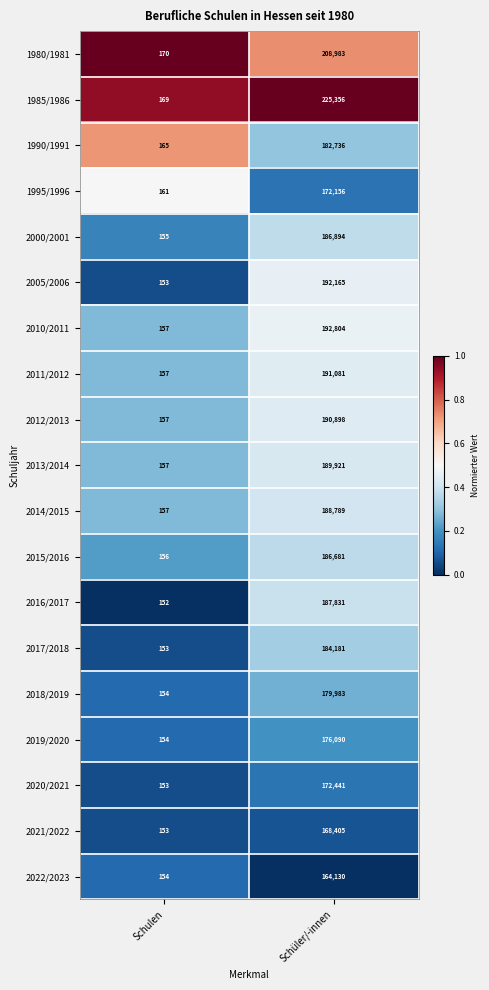

What is the difference between the highest and lowest values at Schüler/-innen?

61226